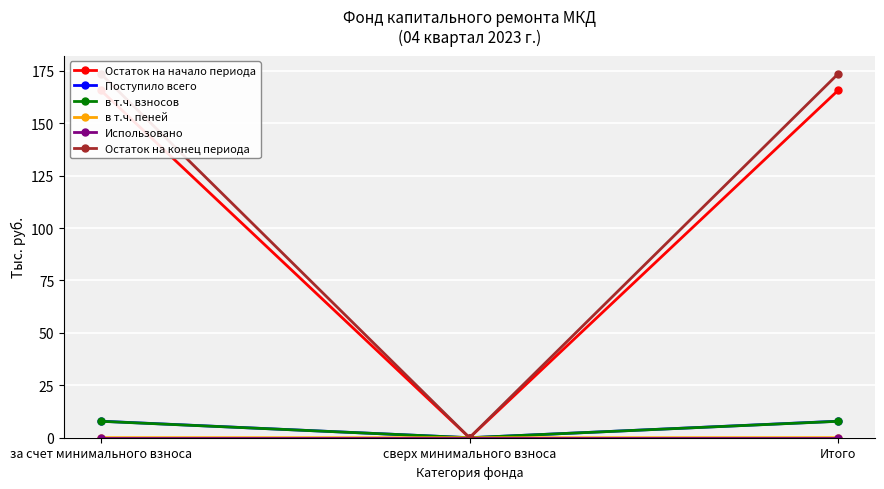

Count the в т.ч. пеней values in the range 0 to 1.

3